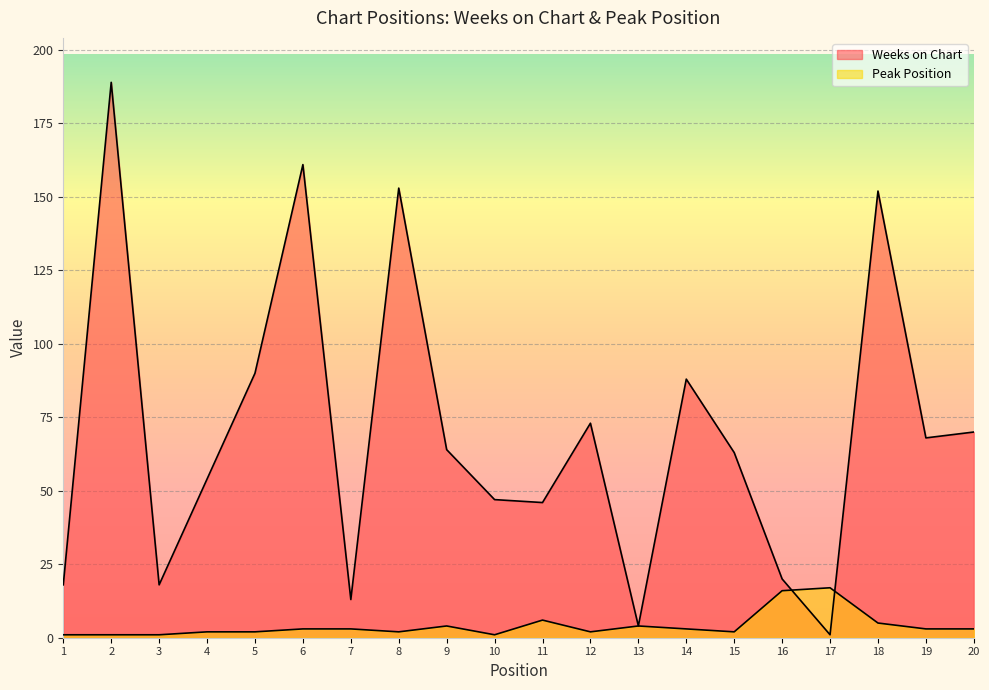

What is the sum of the Peak Position values at 3 and 16?

17